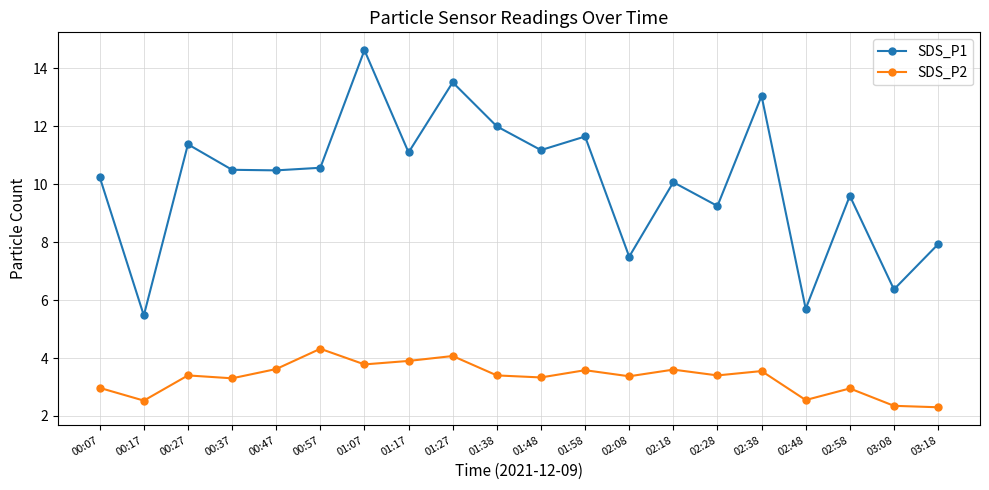

Is it true that SDS_P2 equals 0.6 at 00:17?

False